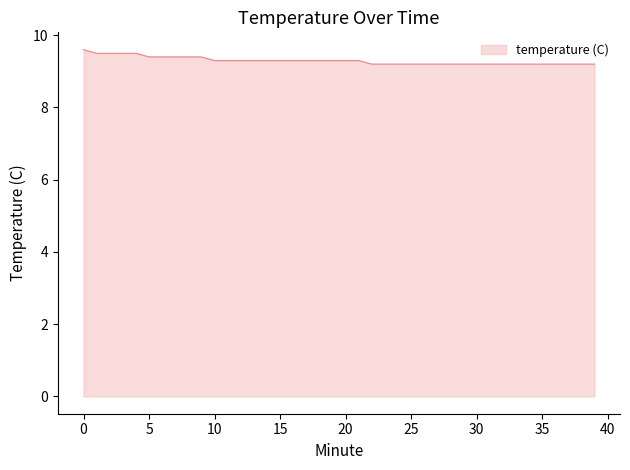

What is the greatest value displayed?

9.6